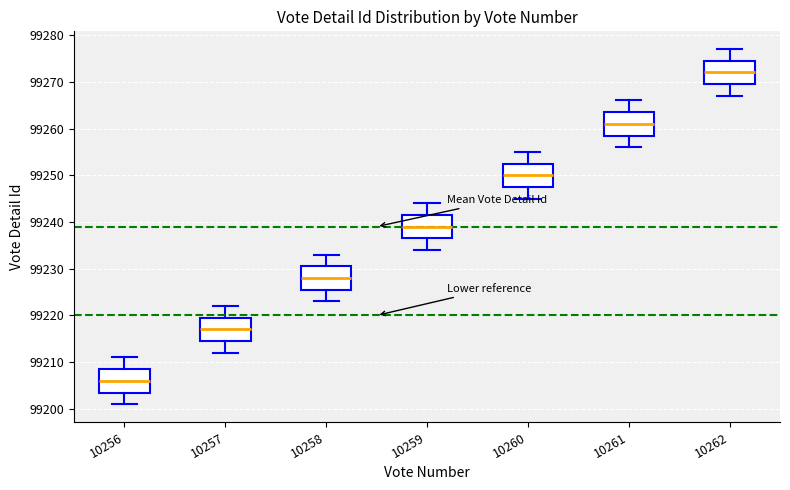

Where does the upper whisker of the box at x = 10259 end on the y-axis? The values are not printed on the chart, so give them approximately, as read against the axis.

99244